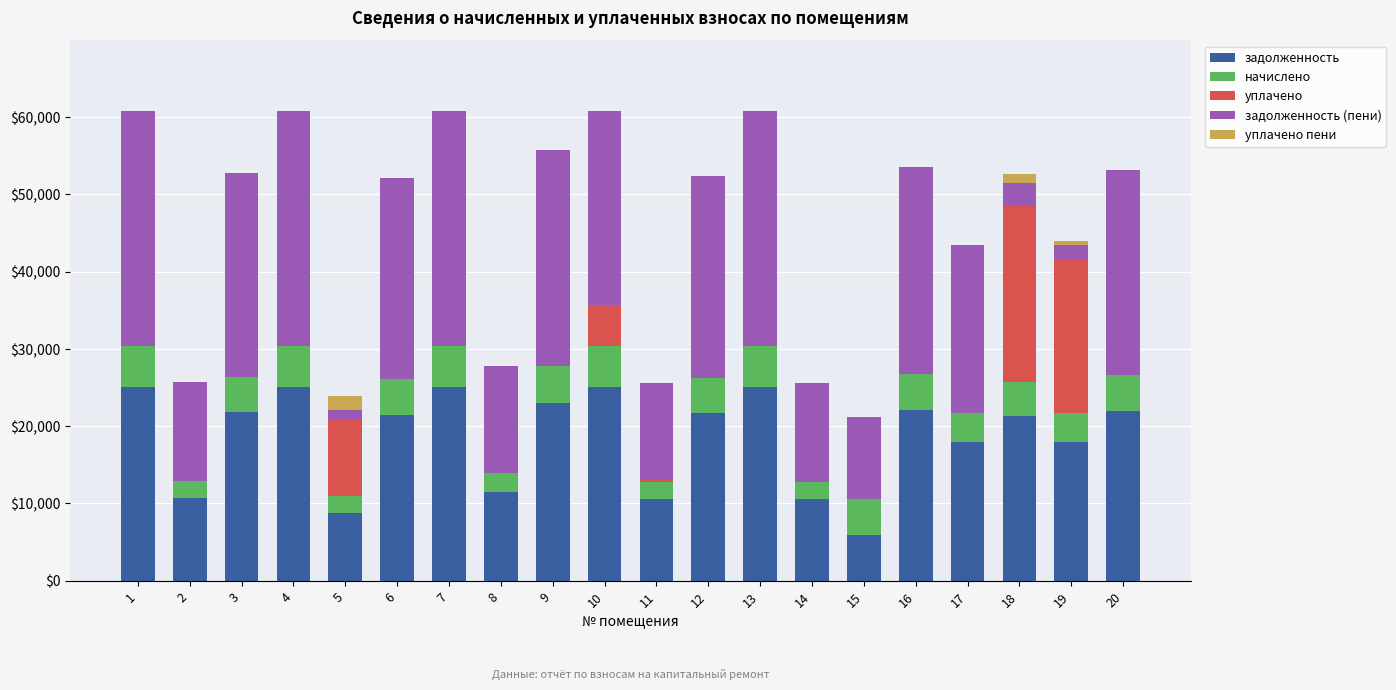

What are all the series names shown in the legend?

задолженность, начислено, уплачено, задолженность (пени), уплачено пени